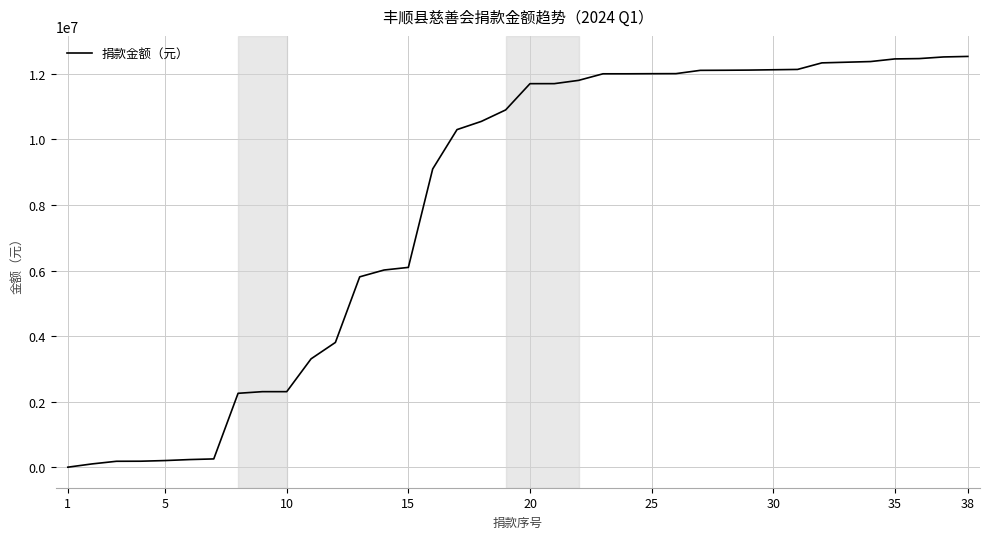

What is the maximum value shown in the chart?

12525060.6